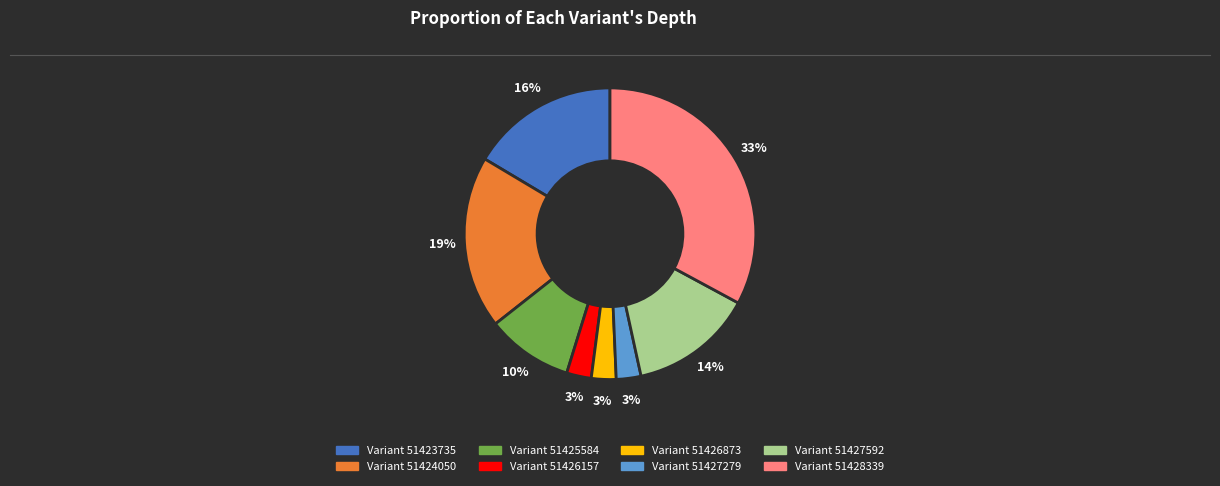

Is there any slice that represents more than half of the pie?

No